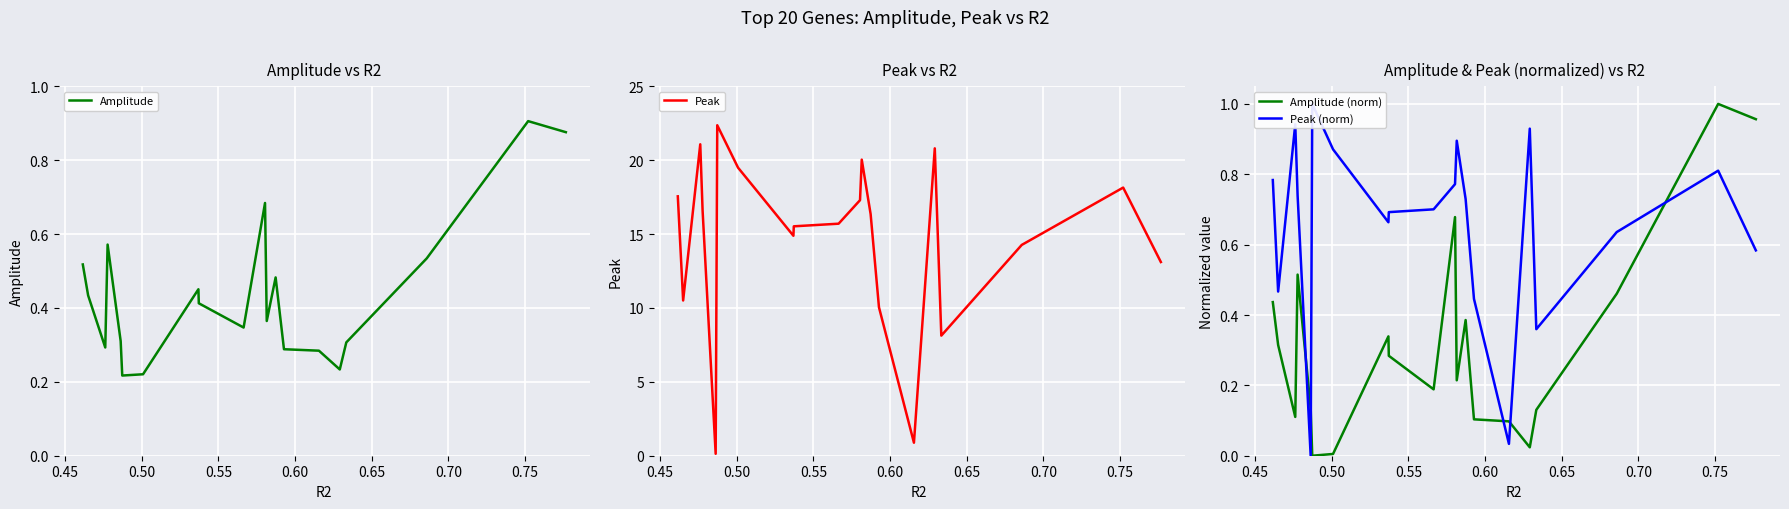

Count the Amplitude values in the range 0 to 1.

20